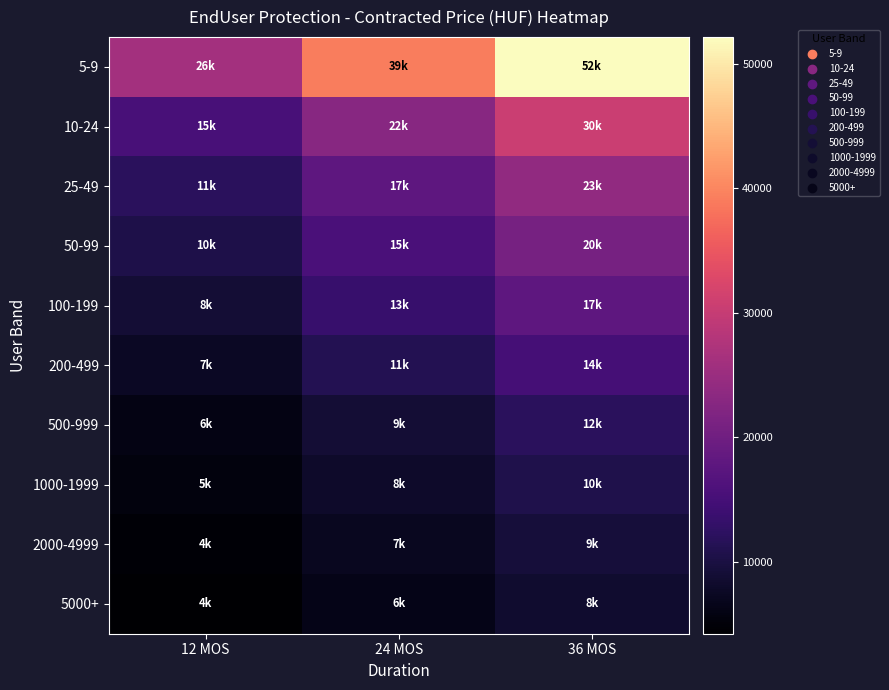

At how many categories does at least one series exceed 30244?

2